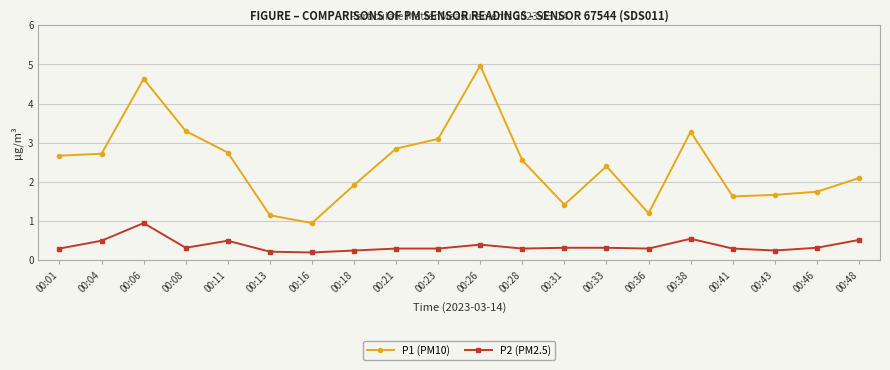

What is the maximum value for P1 (PM10)?

5.0